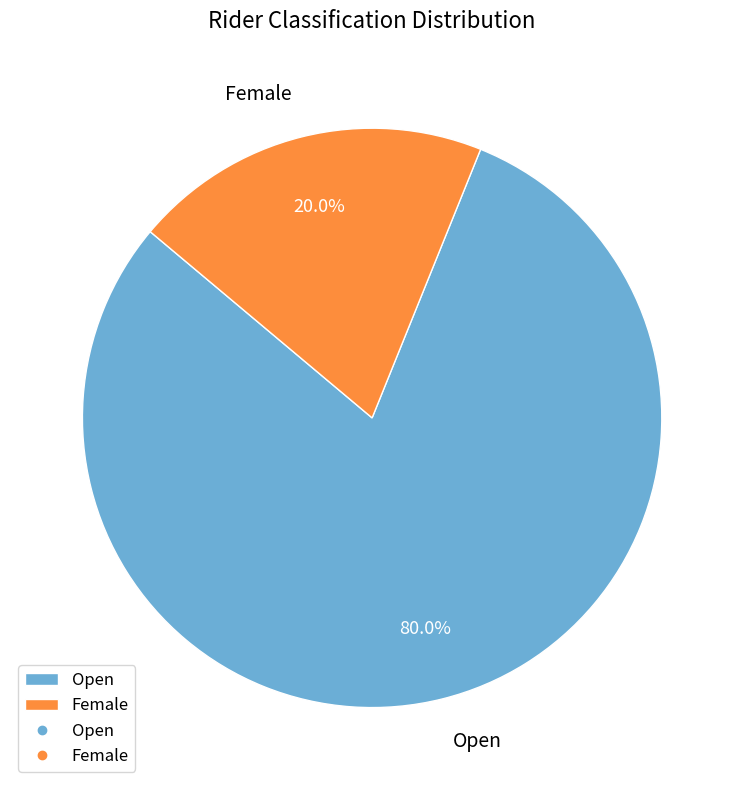

Which category has the smallest portion of the pie?

Female